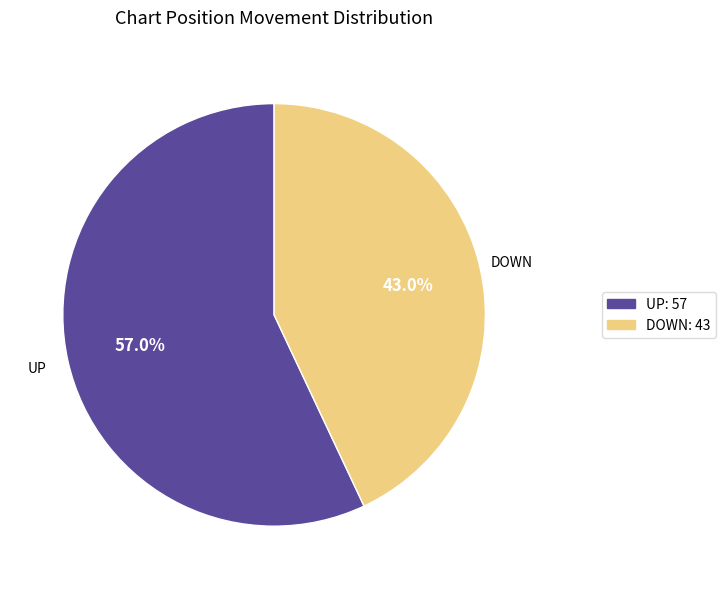

Is the sum of UP: 57 and DOWN: 43 greater than half?

Yes